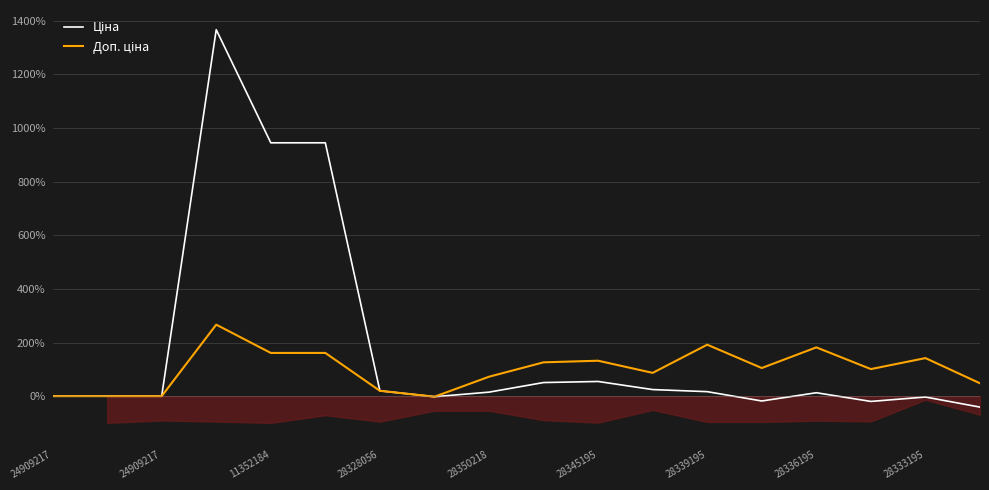

How many positive values does the Доп. ціна series have?

14